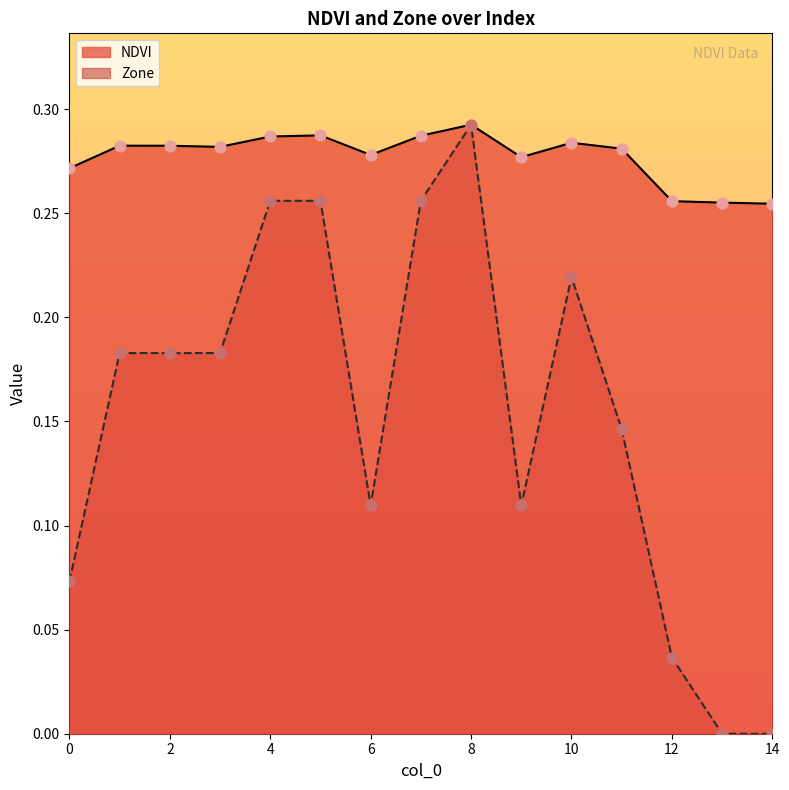

What are all the series names shown in the legend?

NDVI, Zone